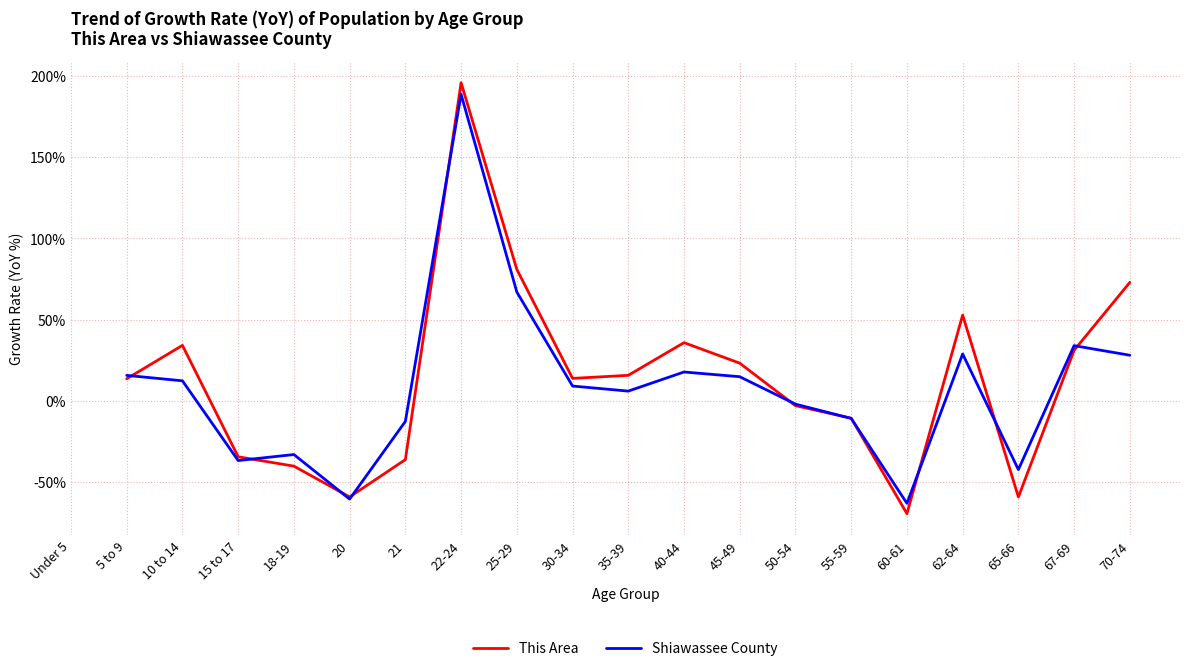

At which category is the sum across all series the highest?

22-24